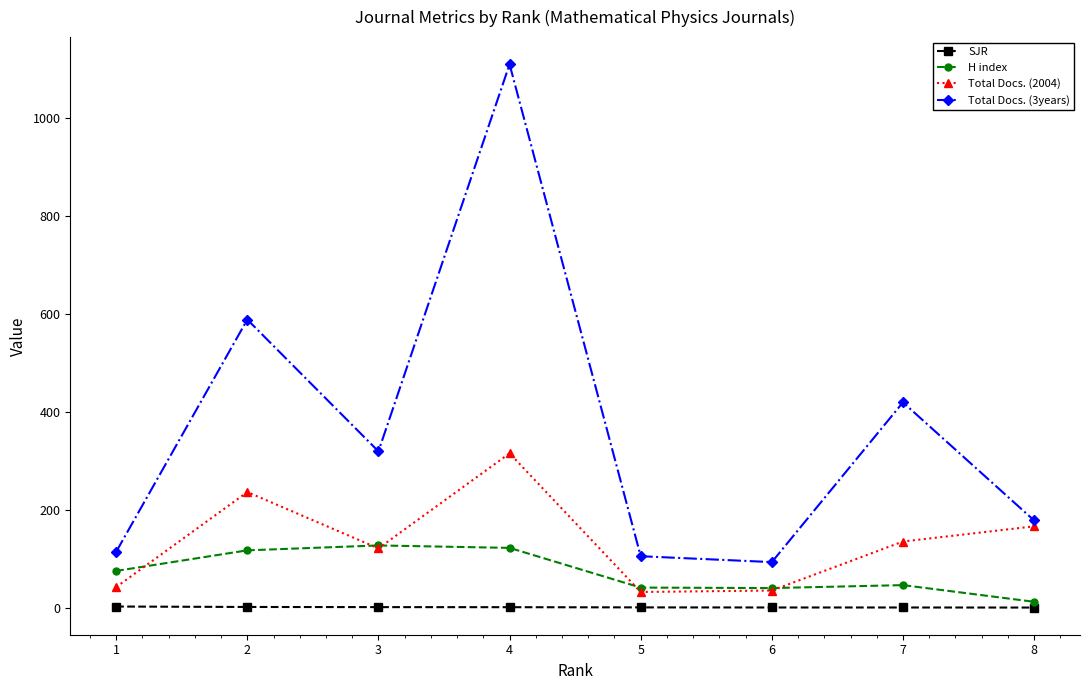

True or false: Total Docs. (2004) and SJR intersect in this chart.

False